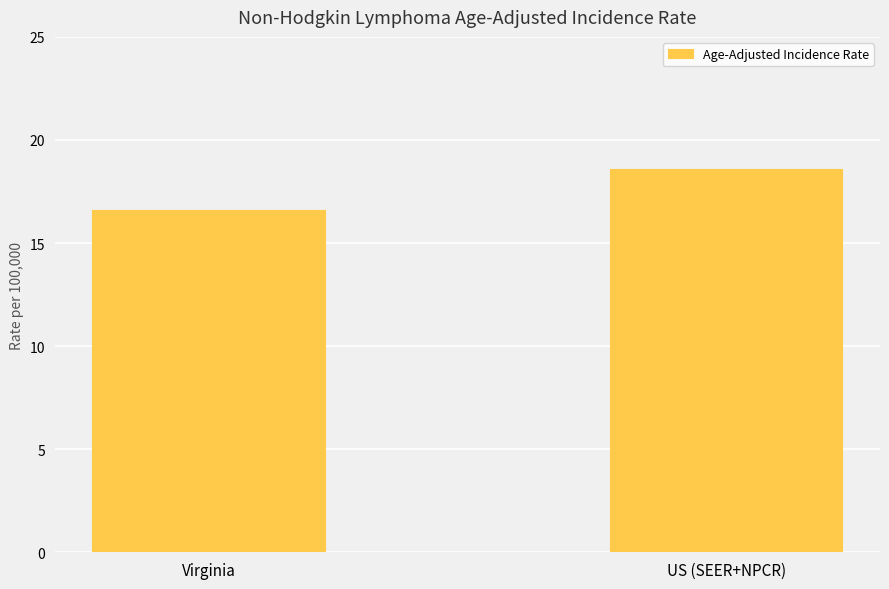

How many values exceed 18?

1